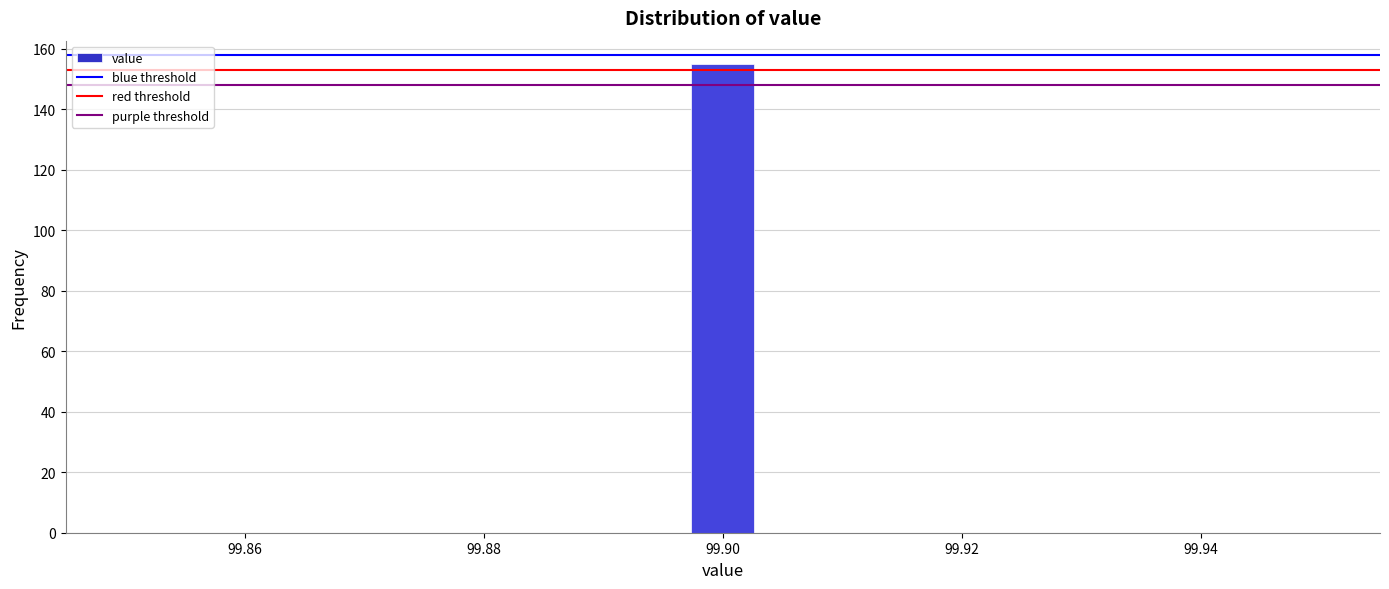

Around what value on the x-axis is the tallest bar? Give the approximate position of its centre, as read against the axis.

99.900